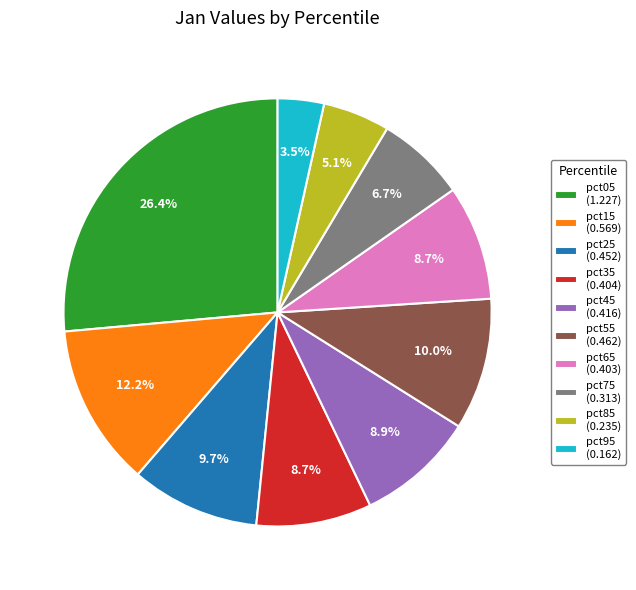

The pct65 slice represents 9% of the pie. True or false?

True